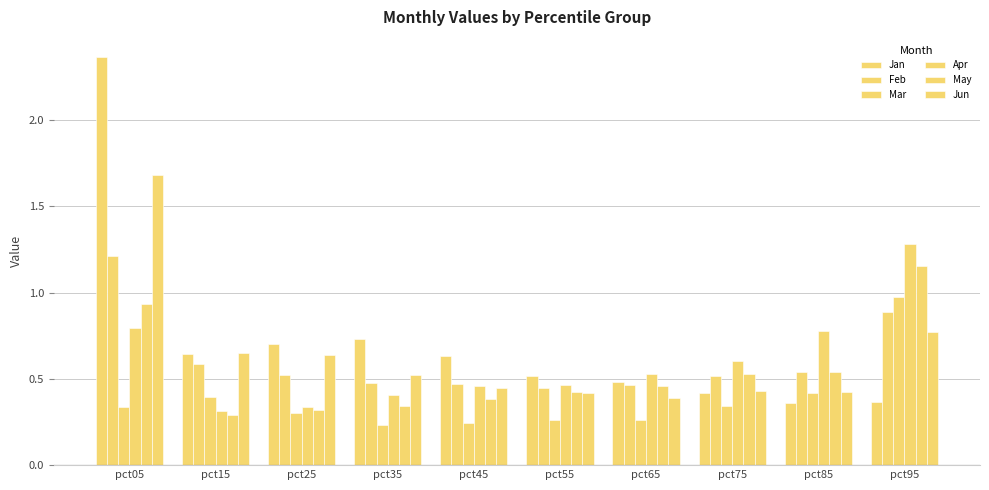

Are the bars horizontal?

No